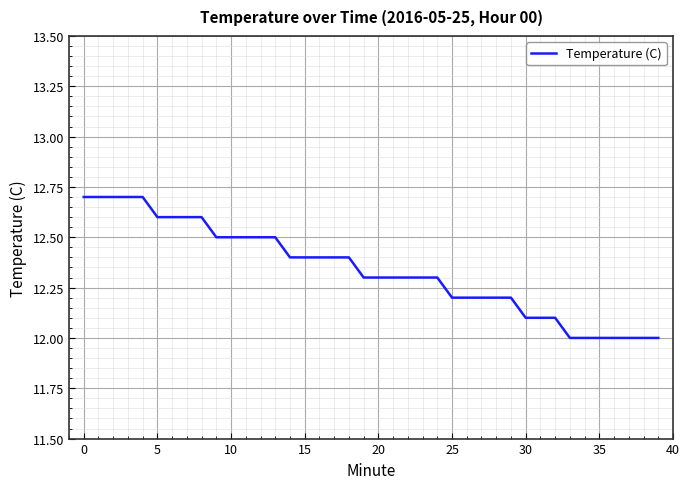

What is the difference between the maximum and minimum values?

0.7